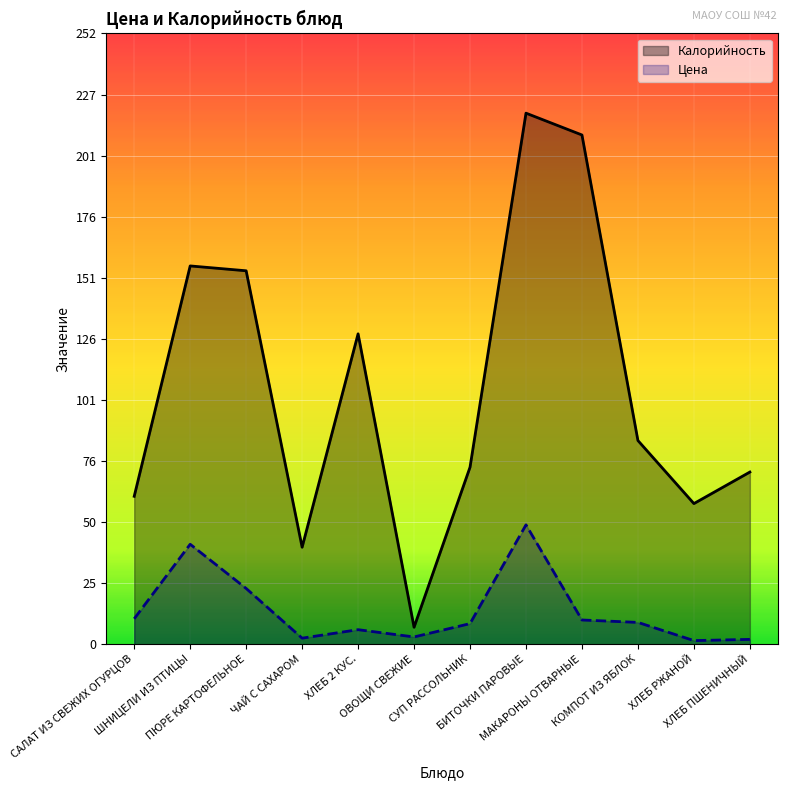

What is the sum of the Калорийность values at ПЮРЕ КАРТОФЕЛЬНОЕ and ХЛЕБ ПШЕНИЧНЫЙ?

225.0